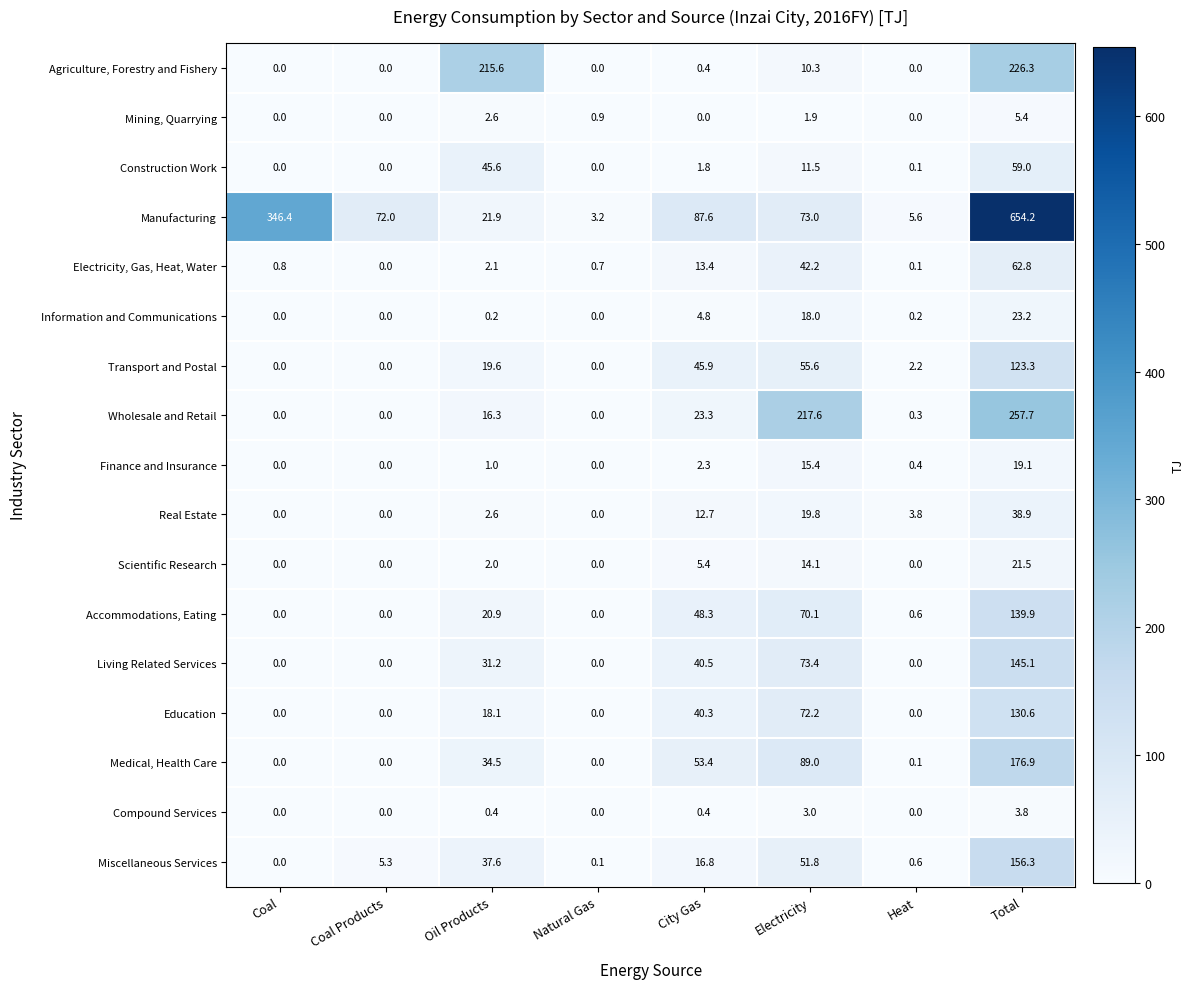

What is the sum of all Education values?

261.2